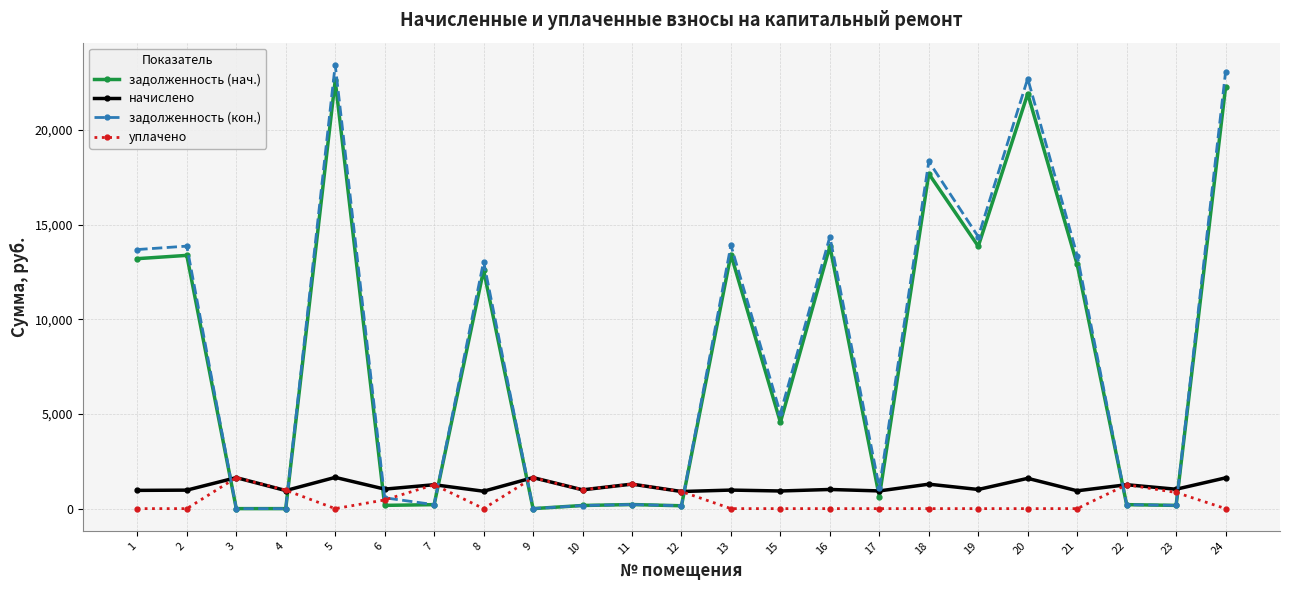

How many values in the задолженность (нач.) series exceed 4559?

12